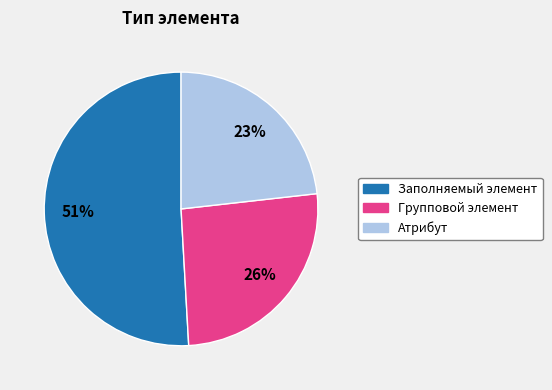

To the nearest percent, what is the difference between the Заполняемый элемент and Групповой элемент slice percentages?

25%